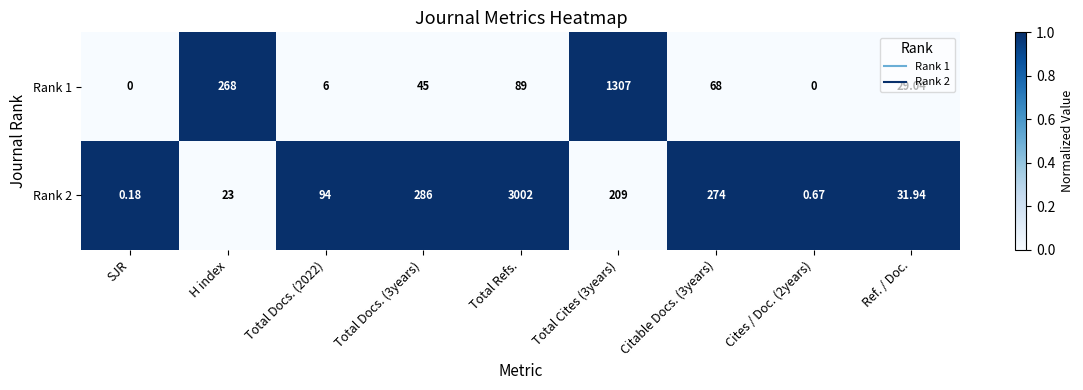

What is the greatest value displayed?

3002.0